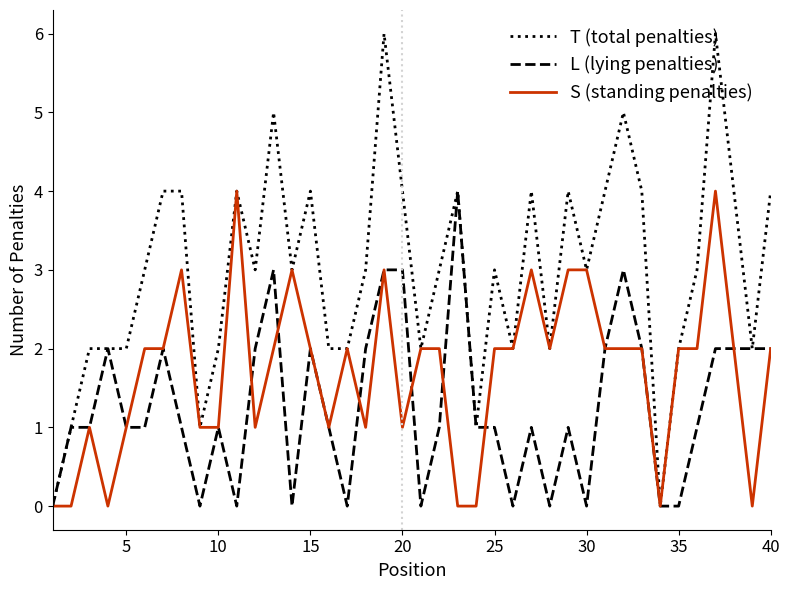

Which series has the largest range (max minus min)?

T (total penalties)